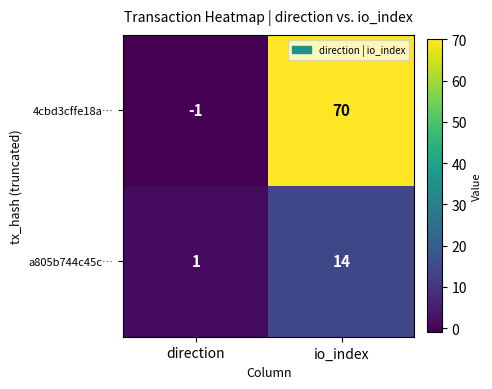

Which series has the largest range (max minus min)?

4cbd3cffe18a…